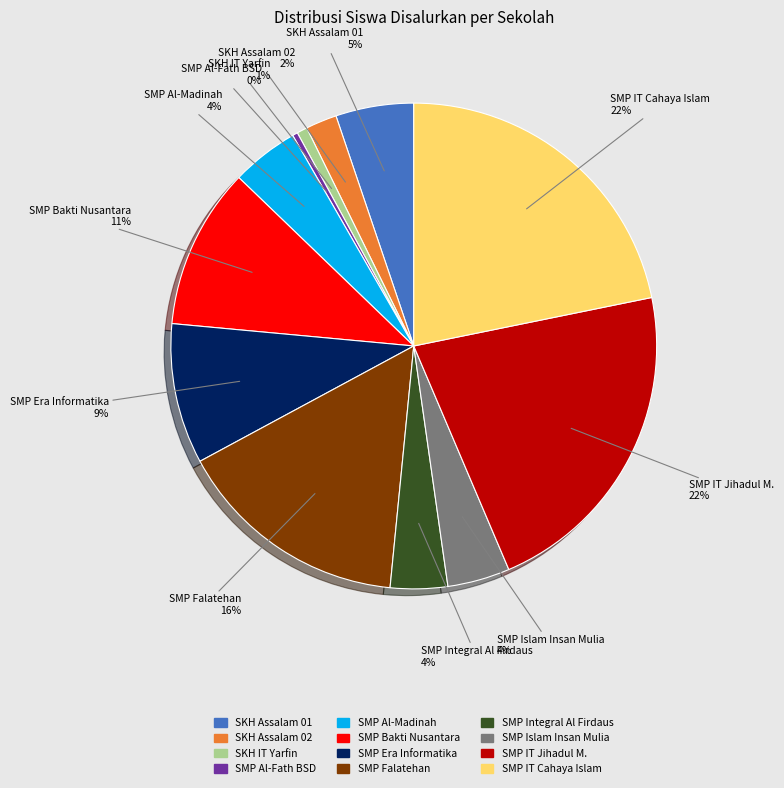

To the nearest percent, what is the average slice percentage?

8%